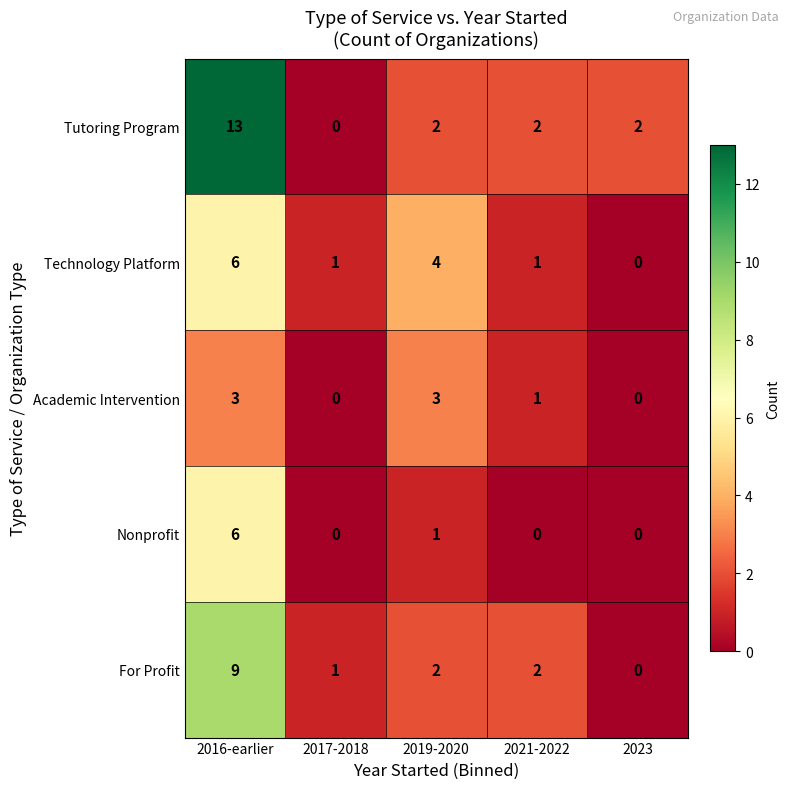

Is it true that Tutoring Program equals 3 at 2021-2022?

False